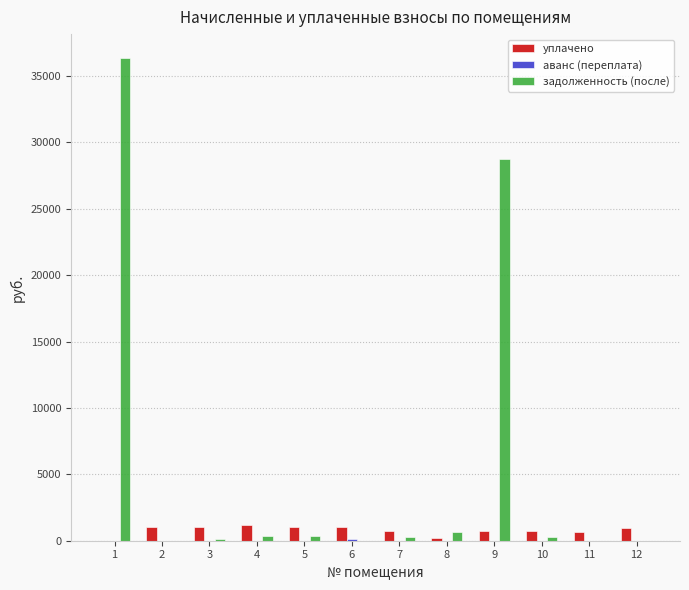

Which series has the largest total across all categories?

задолженность (после)